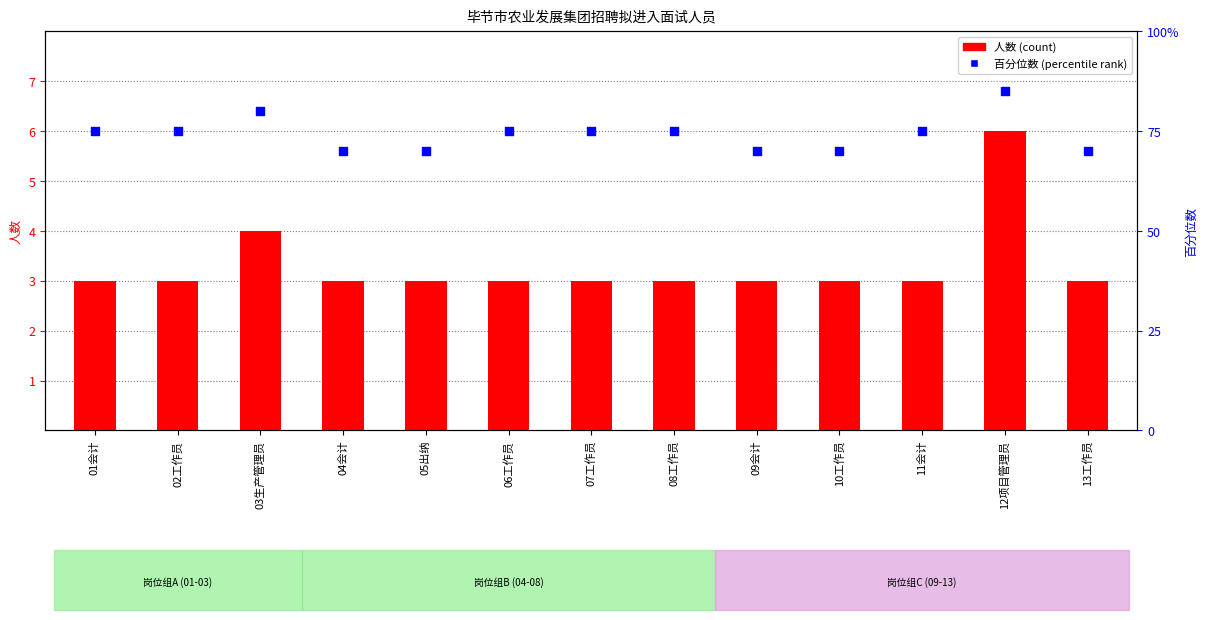

Which series has the largest total across all categories?

百分位数